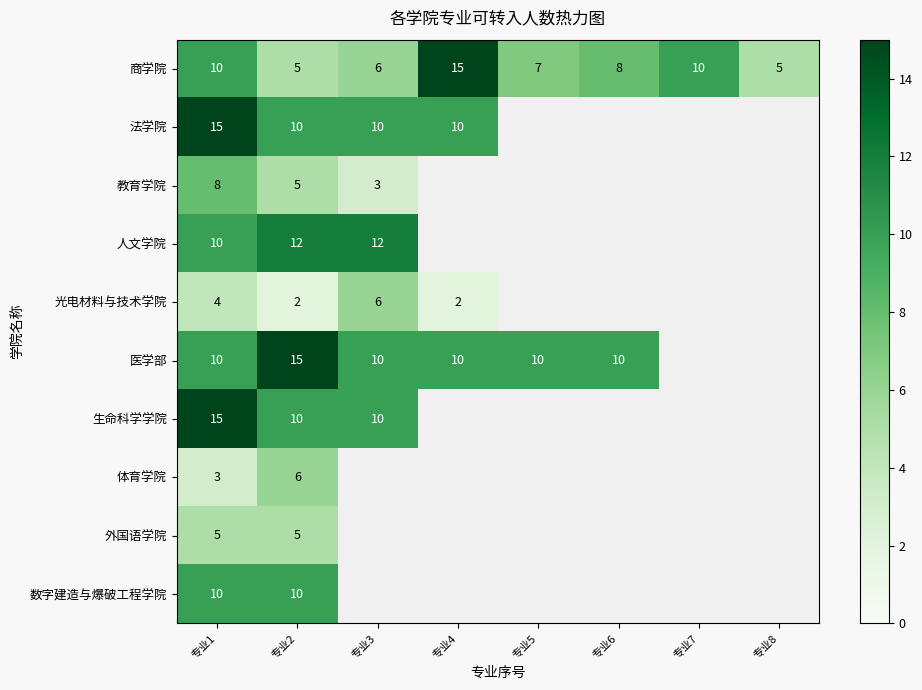

At which label does 商学院 first exceed 8?

专业1